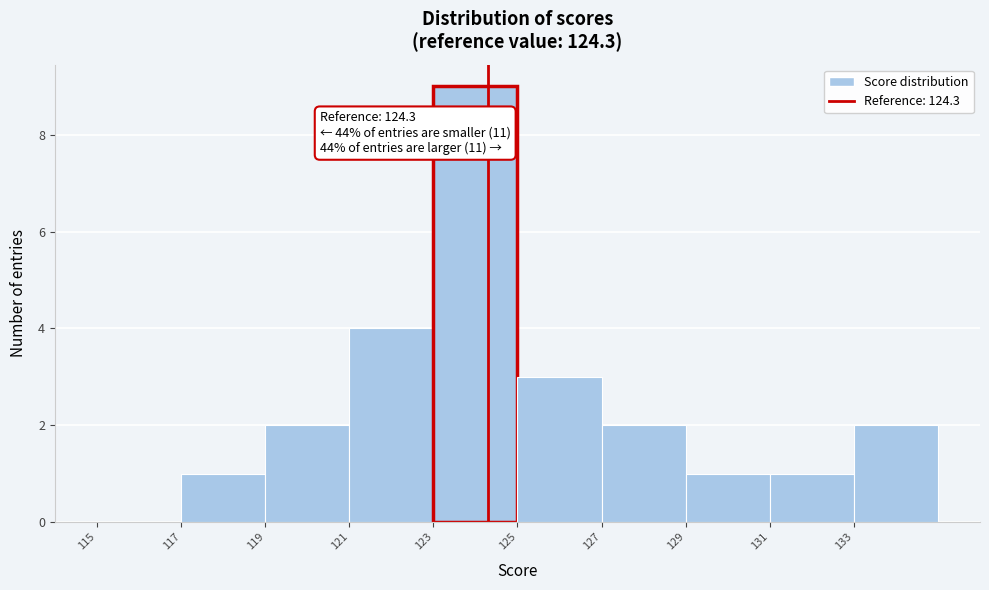

Which range on the x-axis has the tallest bar?

123 to 125